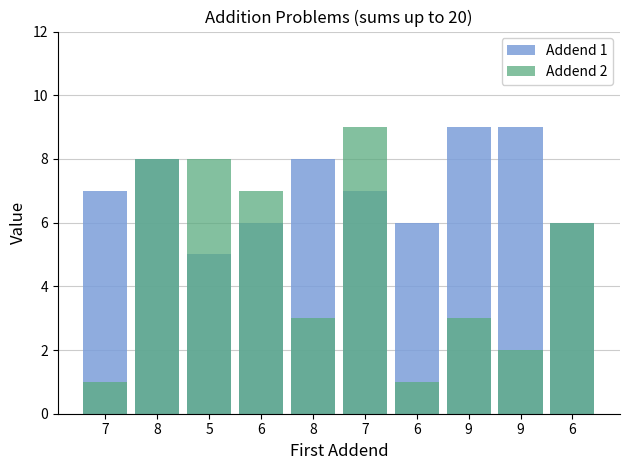

Rank the series by their maximum value, from lowest to highest.

Addend 1, Addend 2